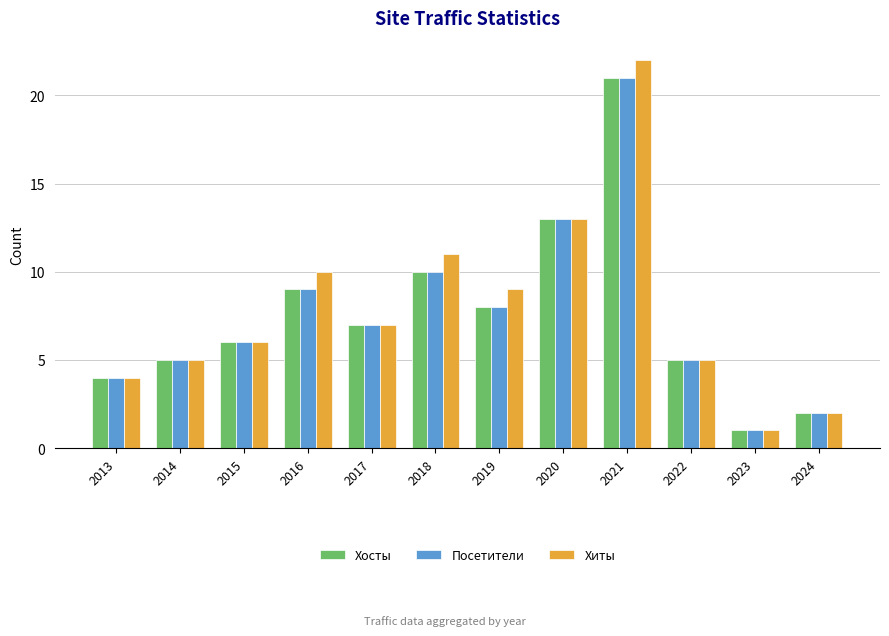

Where does the Посетители series first go above 7?

2016